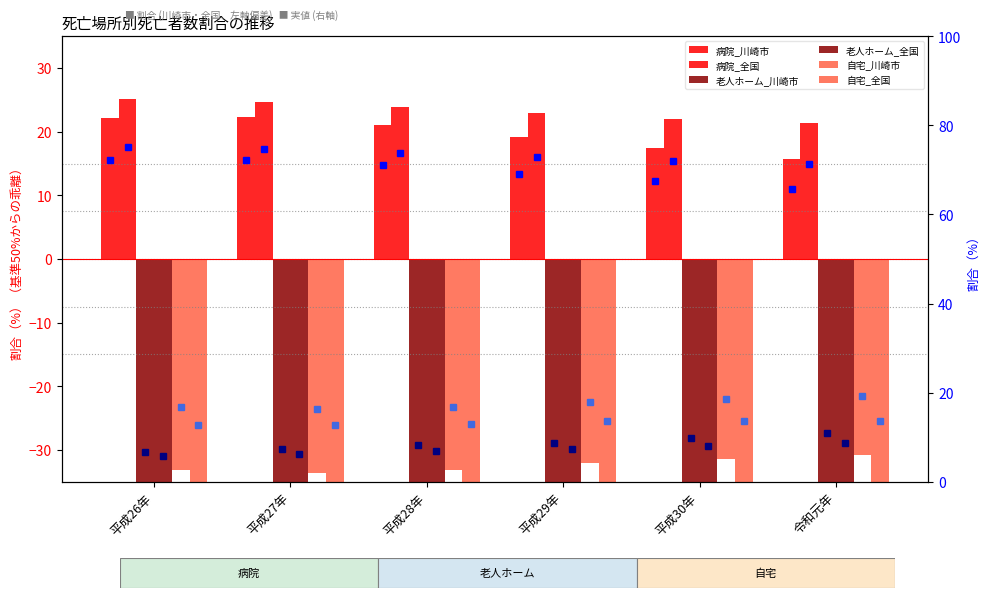

Does the chart contain any negative values?

Yes